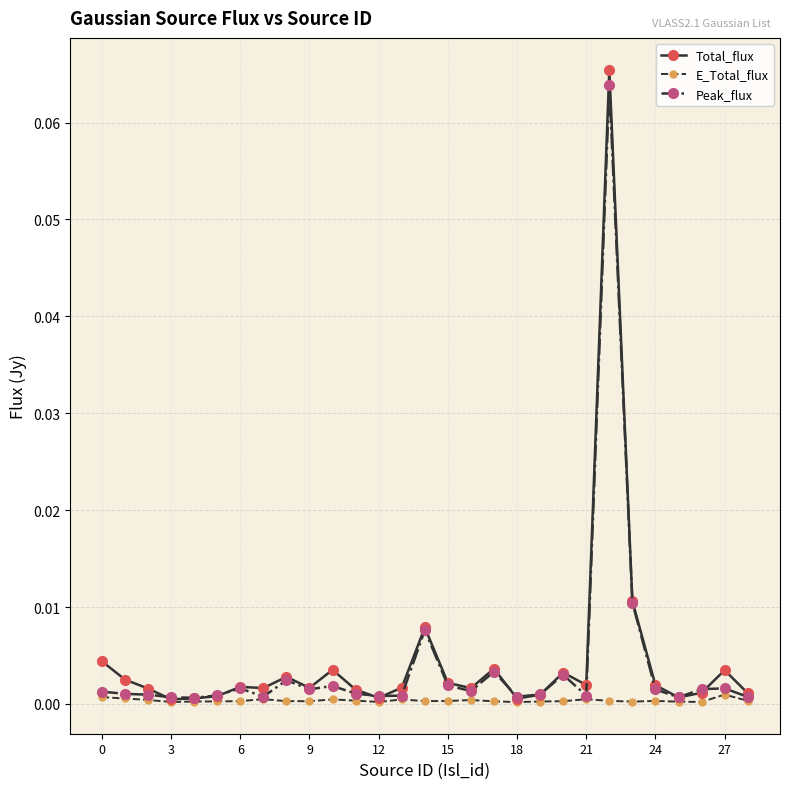

Which series has the widest spread of values?

Total_flux